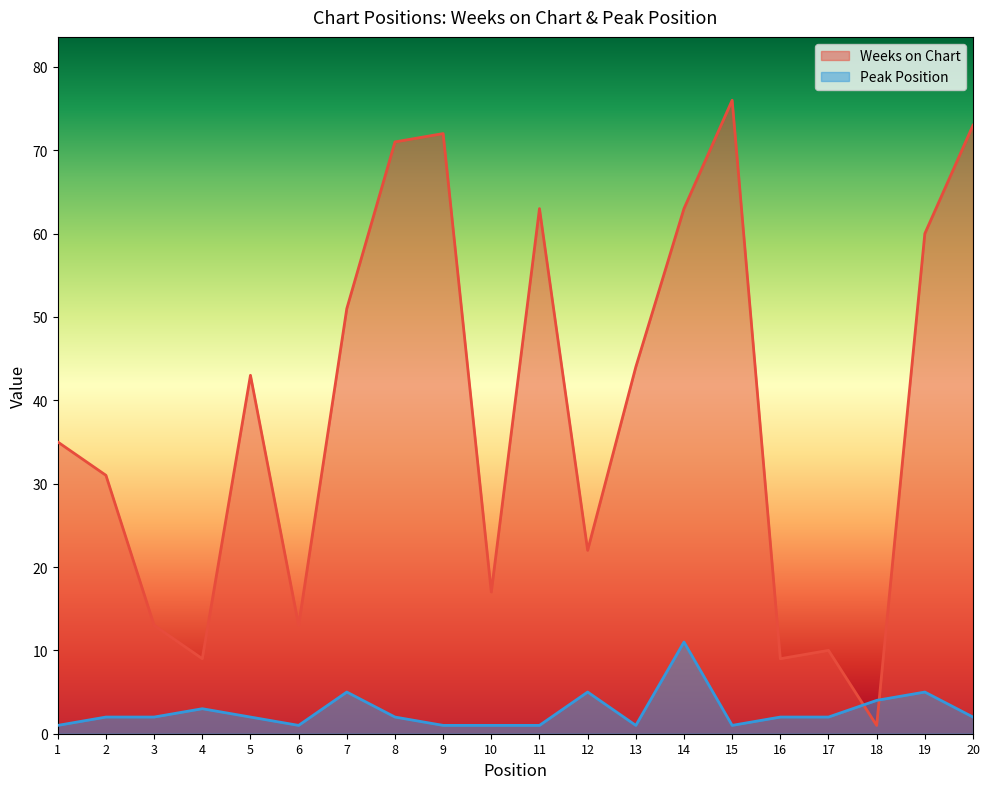

Count the Peak Position values in the range 1 to 4.

16